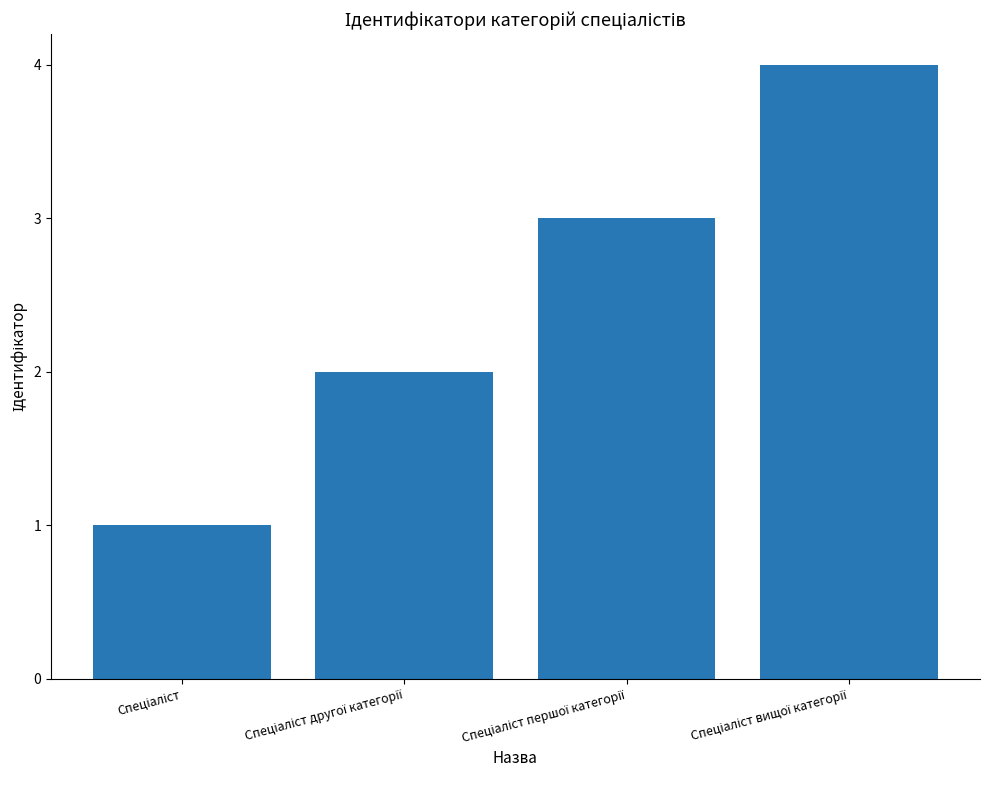

What is the sum of all values?

10